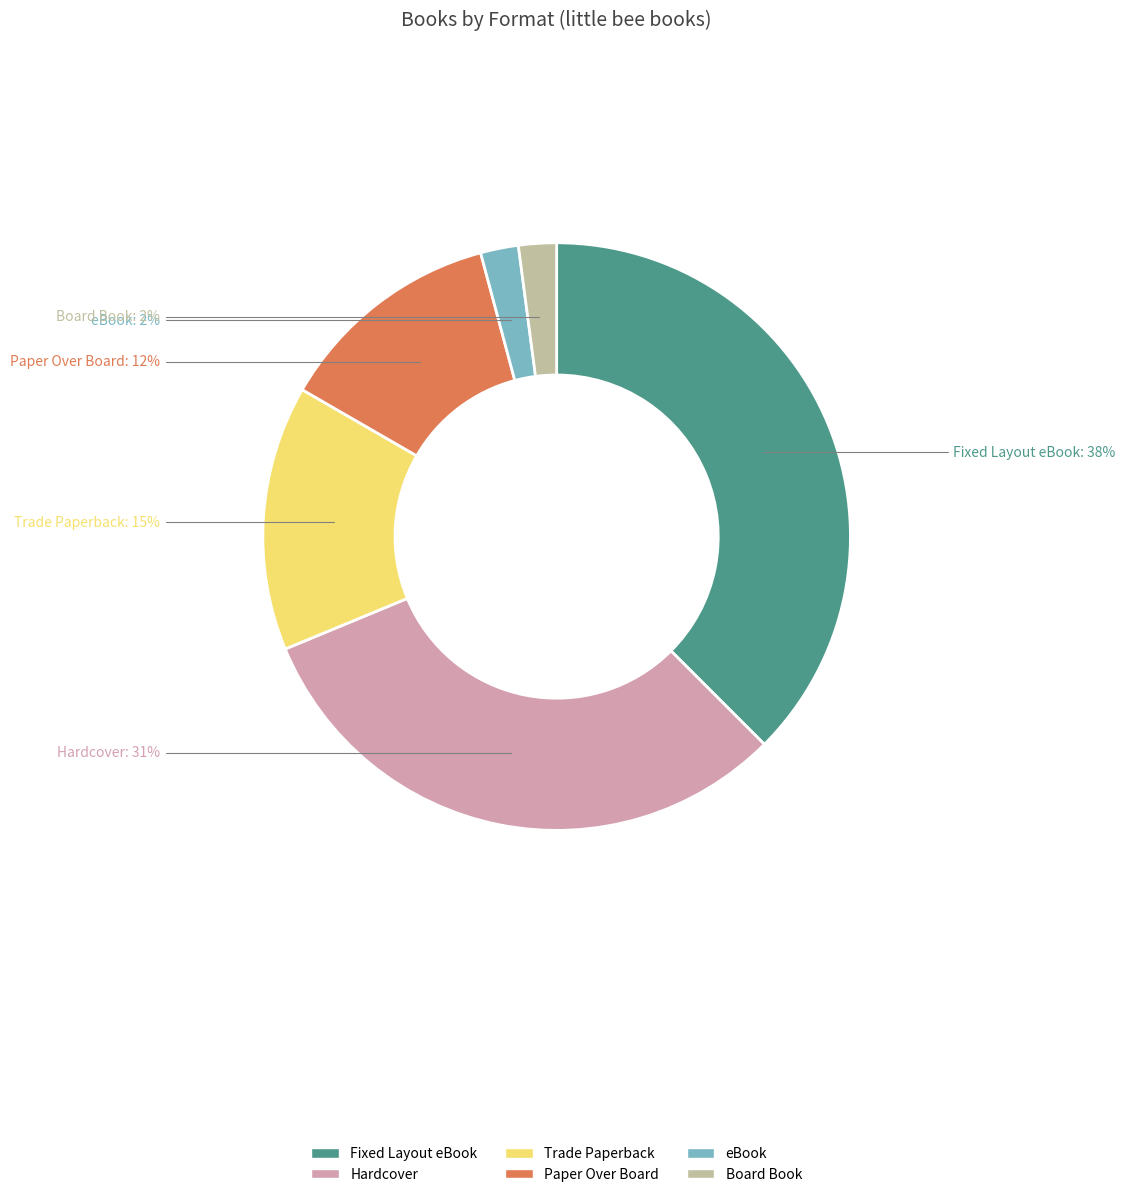

Between Hardcover and Trade Paperback, which is larger?

Hardcover